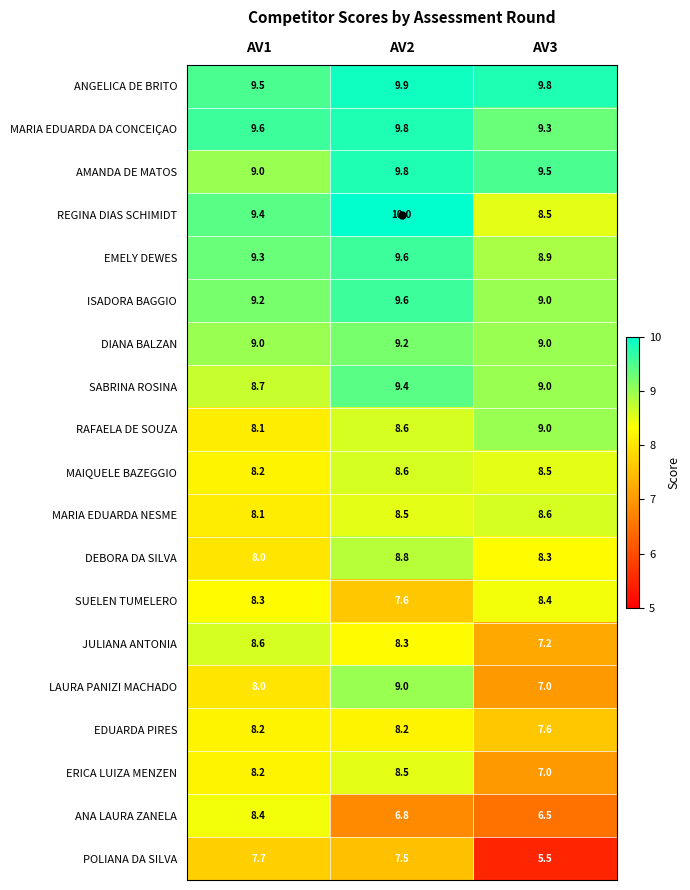

Rank the categories by POLIANA DA SILVA value from lowest to highest.

AV3, AV2, AV1